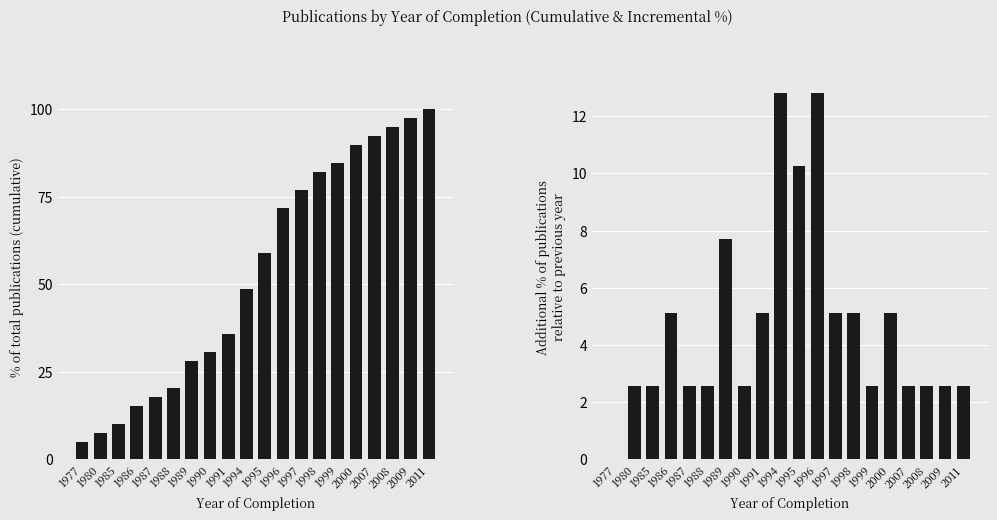

What is the sum of the Cumulative % of publications values at 1986 and 1989?

43.6